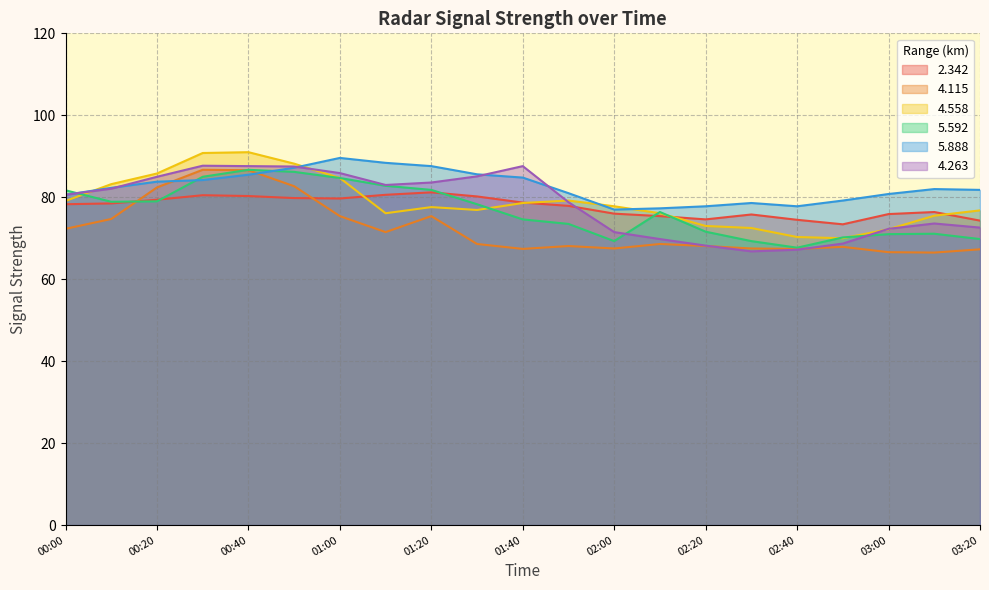

How many times do 5.592 and 4.115 cross each other?

2